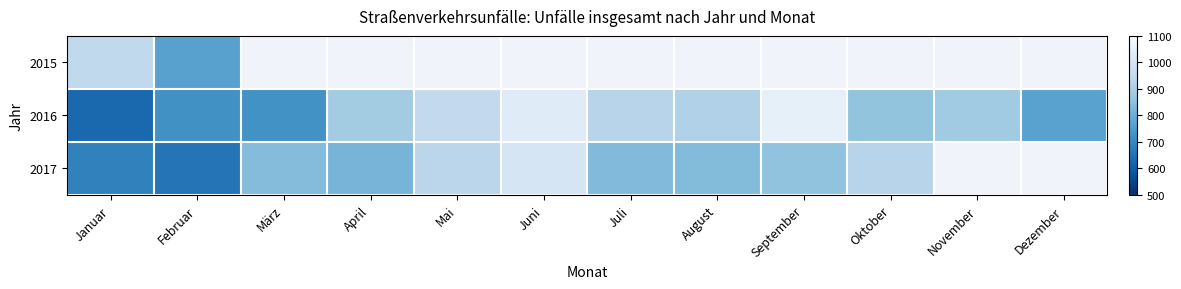

List the series in order of their overall mean, highest first.

2016, 2017, 2015